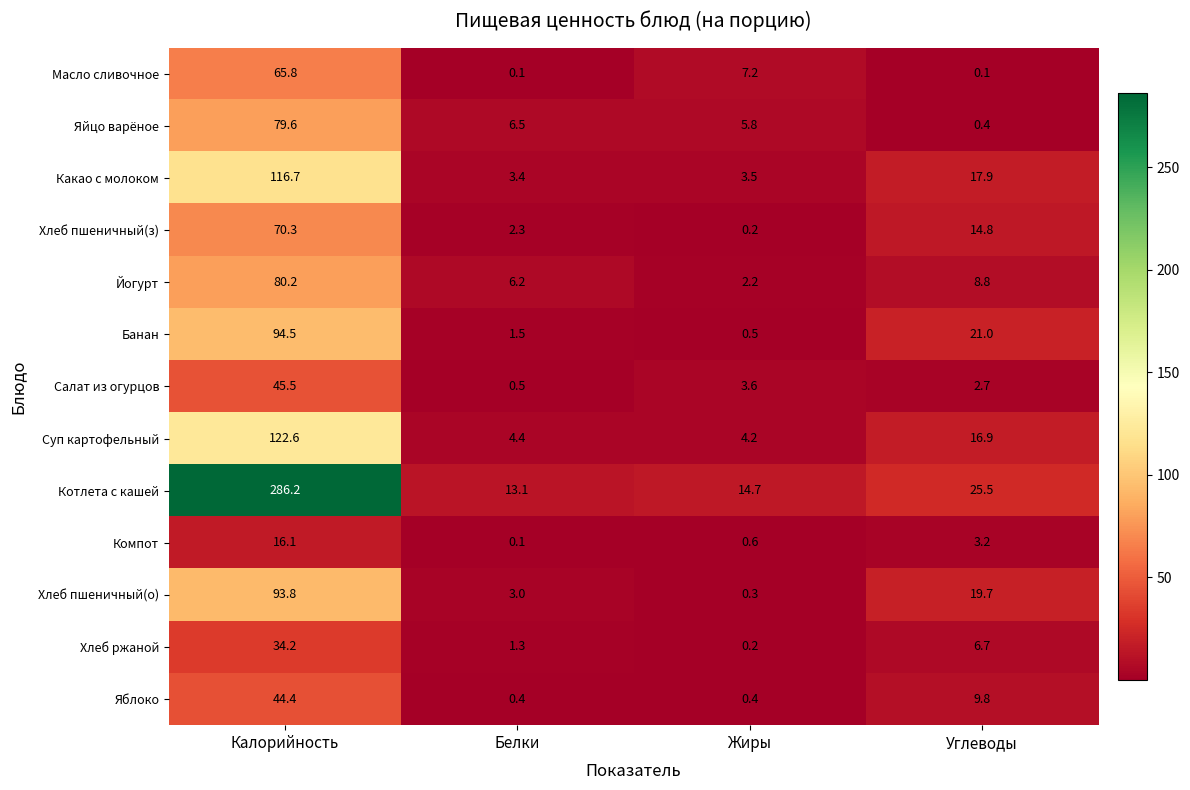

How many values in the Масло сливочное series exceed 7?

2